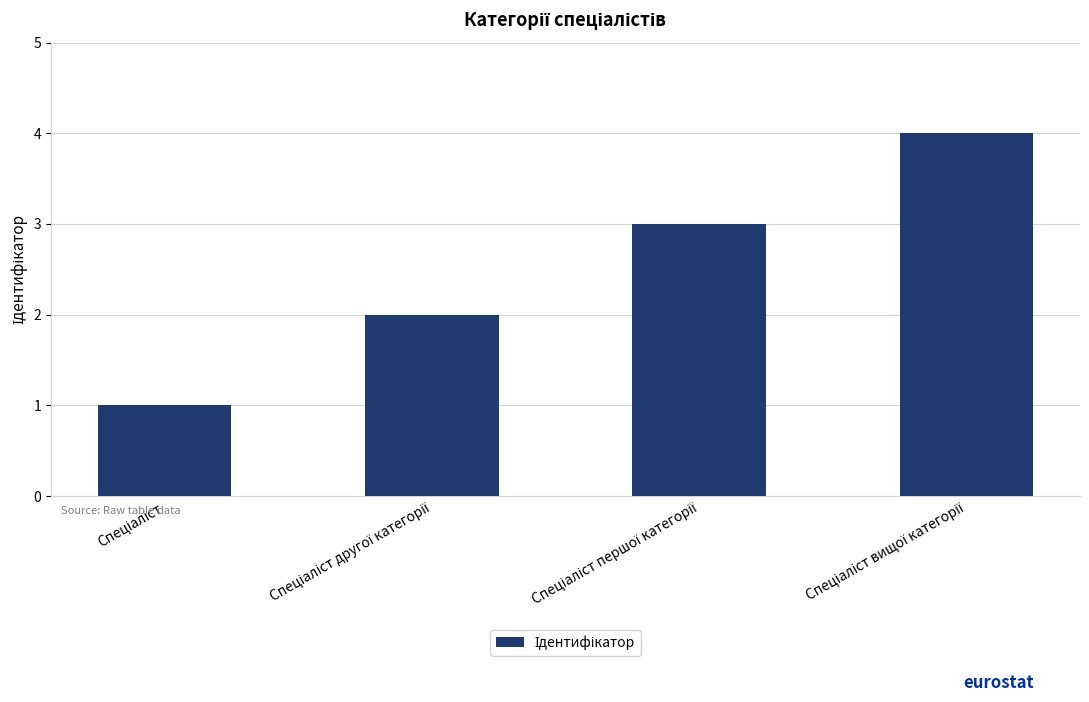

What is the maximum value shown in the chart?

4